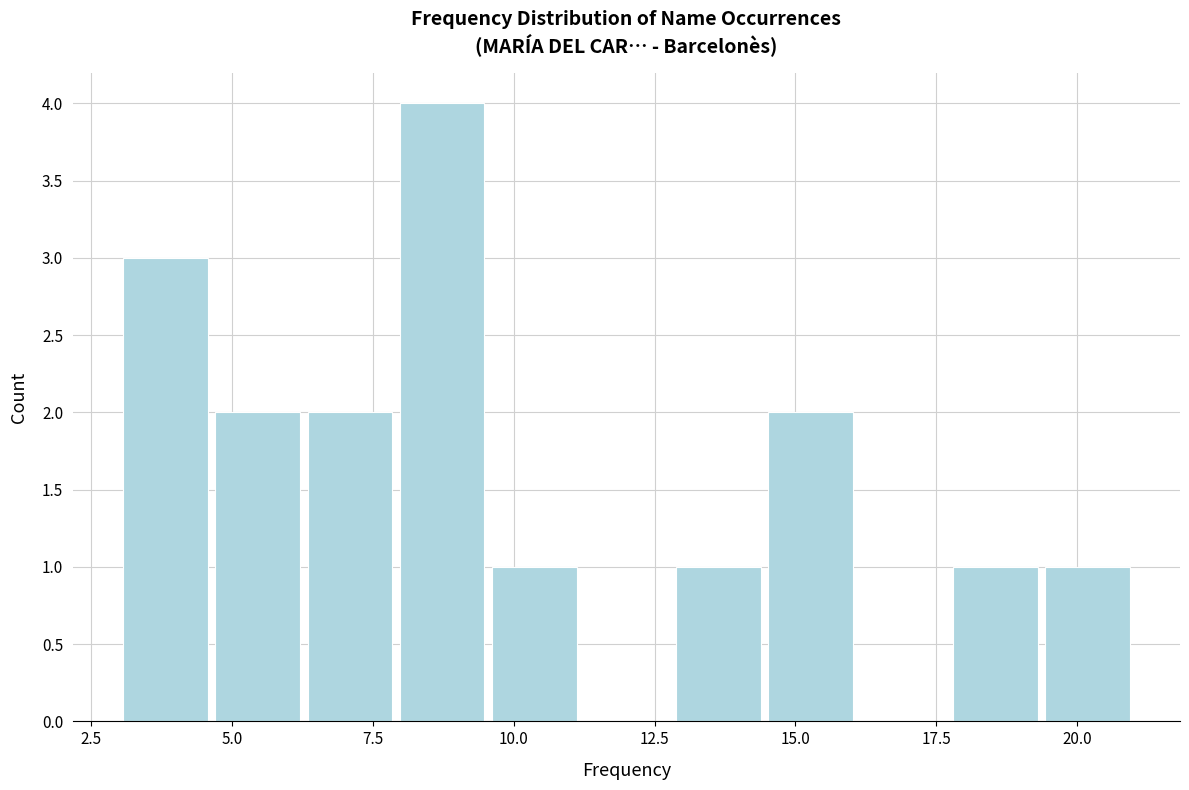

Around what value on the x-axis is the tallest bar? Give the approximate position of its centre, as read against the axis.

8.5